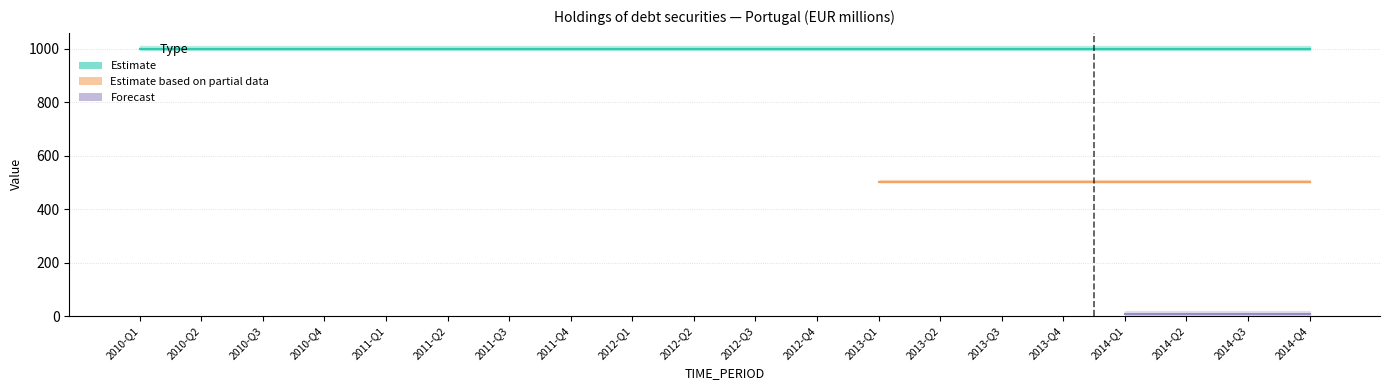

What is the minimum value for BS_COUNT_SECTOR?

1000